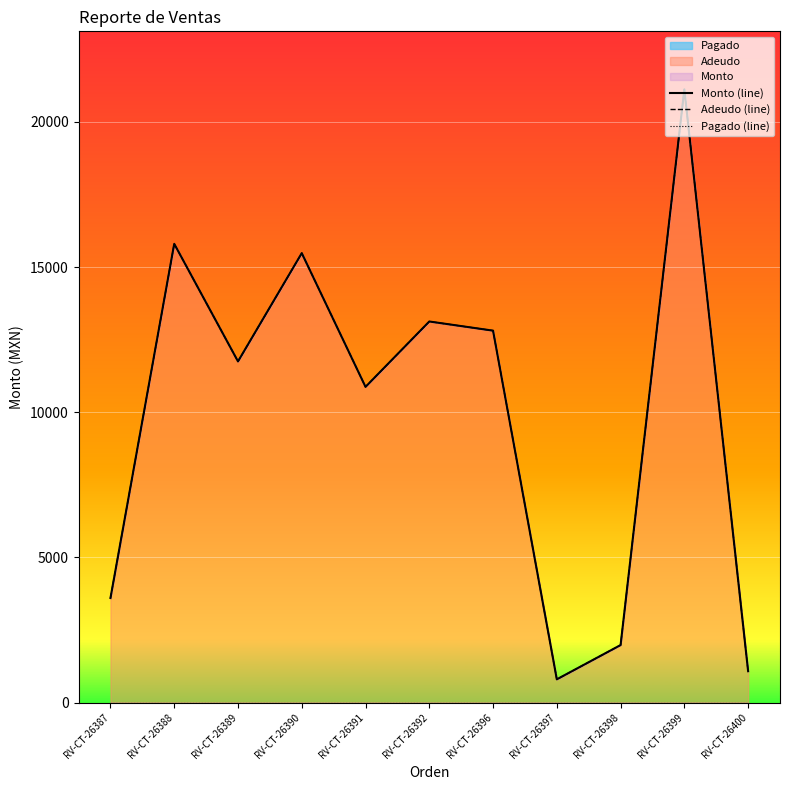

List the labels in order of Pagado (line) value, smallest first.

RV-CT-26387, RV-CT-26388, RV-CT-26389, RV-CT-26390, RV-CT-26391, RV-CT-26392, RV-CT-26396, RV-CT-26397, RV-CT-26398, RV-CT-26399, RV-CT-26400